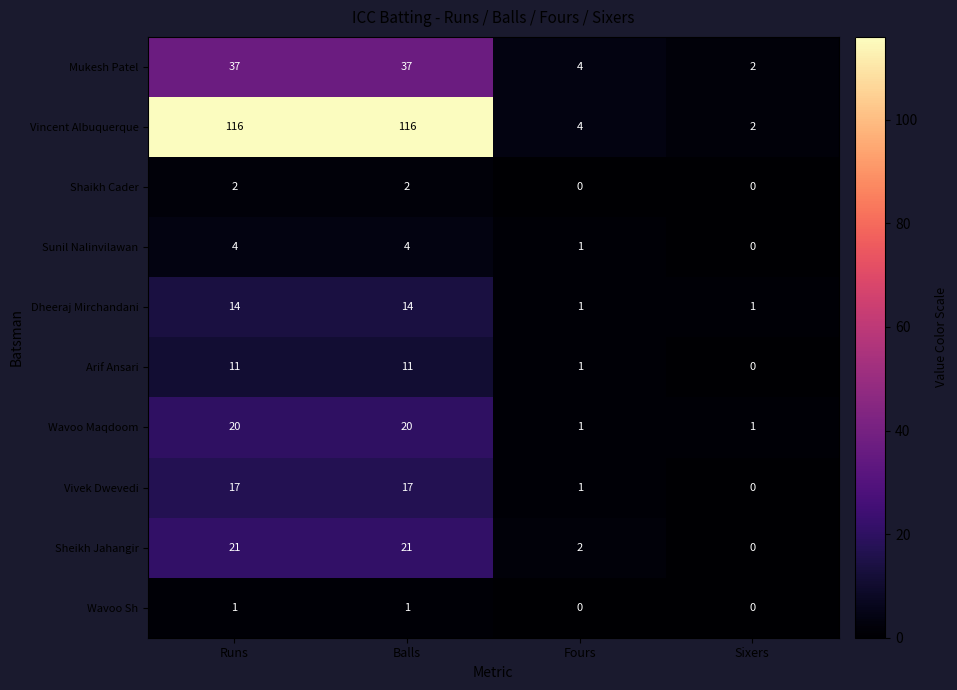

What is the difference between the maximum and minimum values in the Sheikh Jahangir series?

21